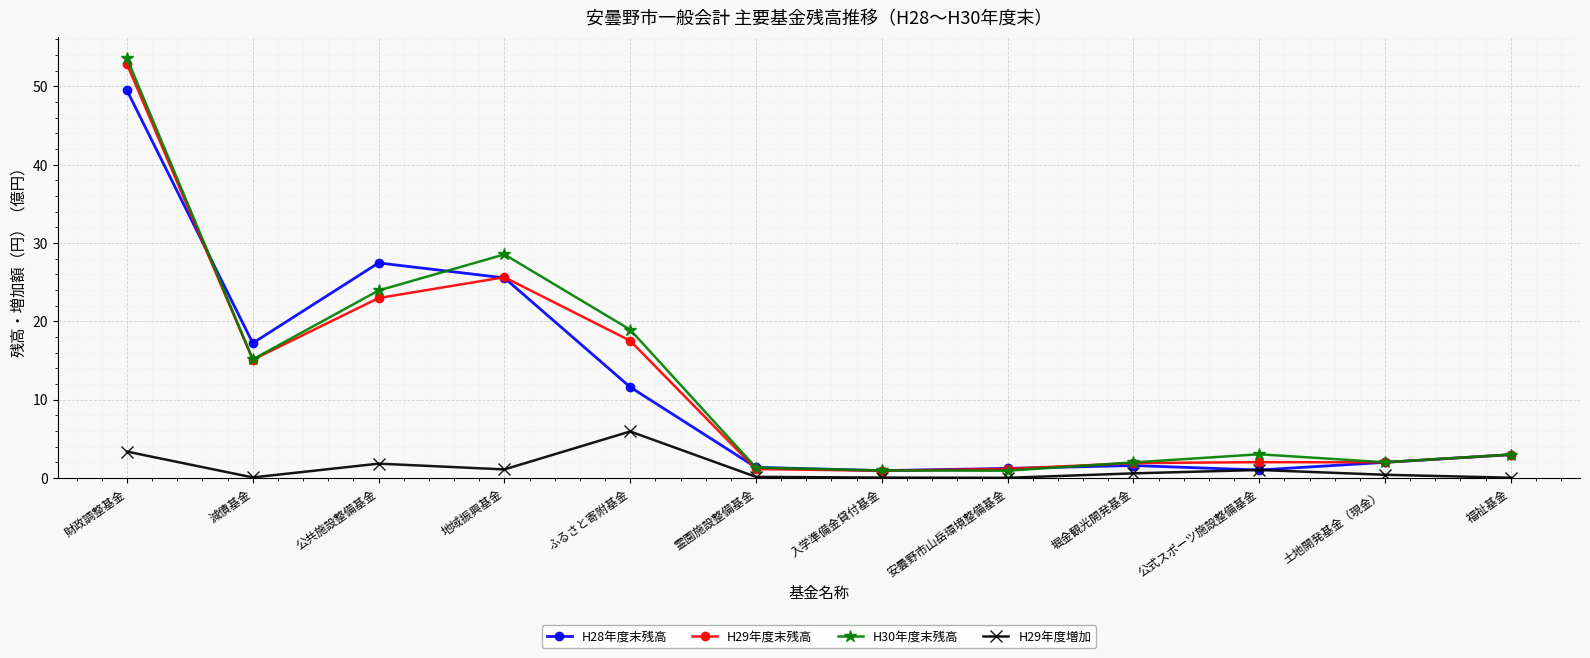

At which category does the chart reach its peak across all series?

財政調整基金